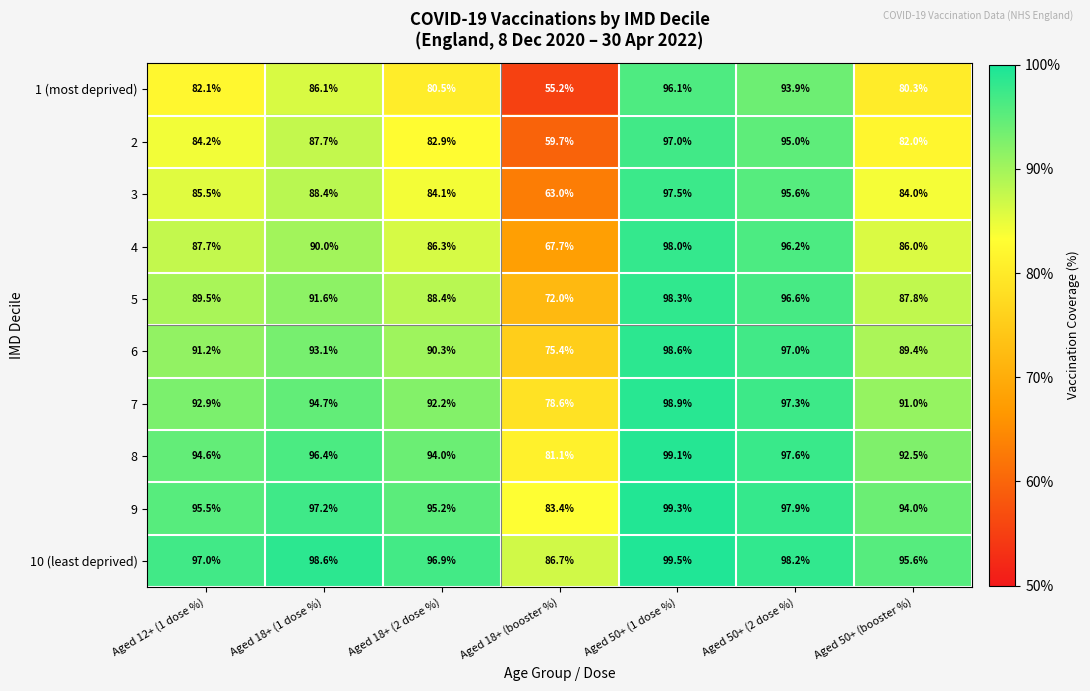

Which label corresponds to the largest value in the chart?

Aged 50+ (1 dose %)